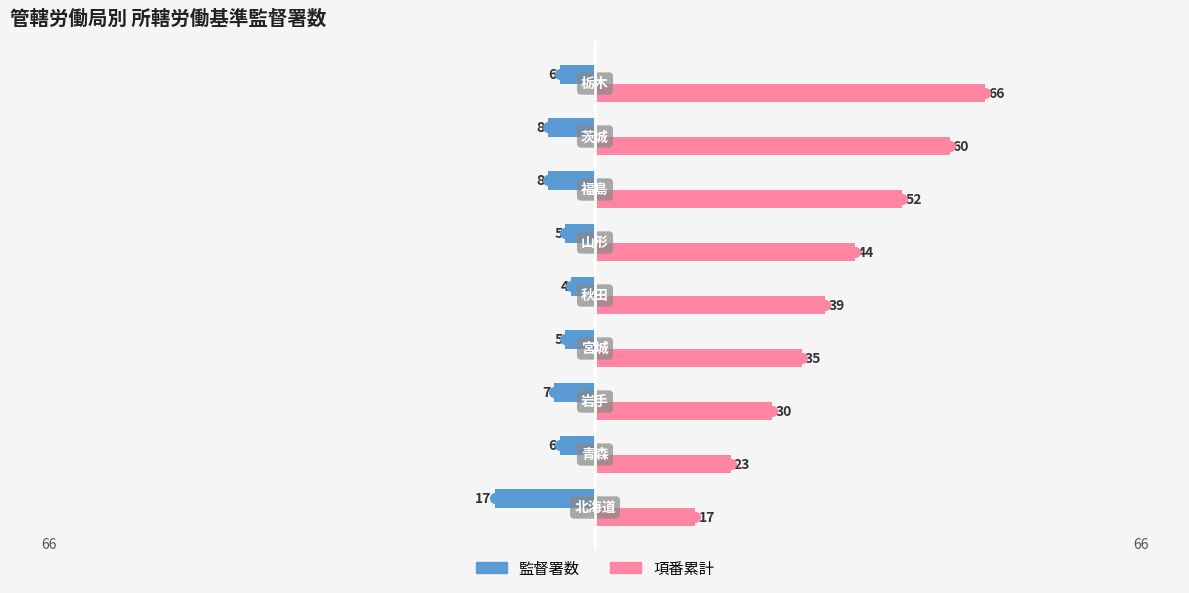

Count the 項番累計 values in the range 30 to 52.

5